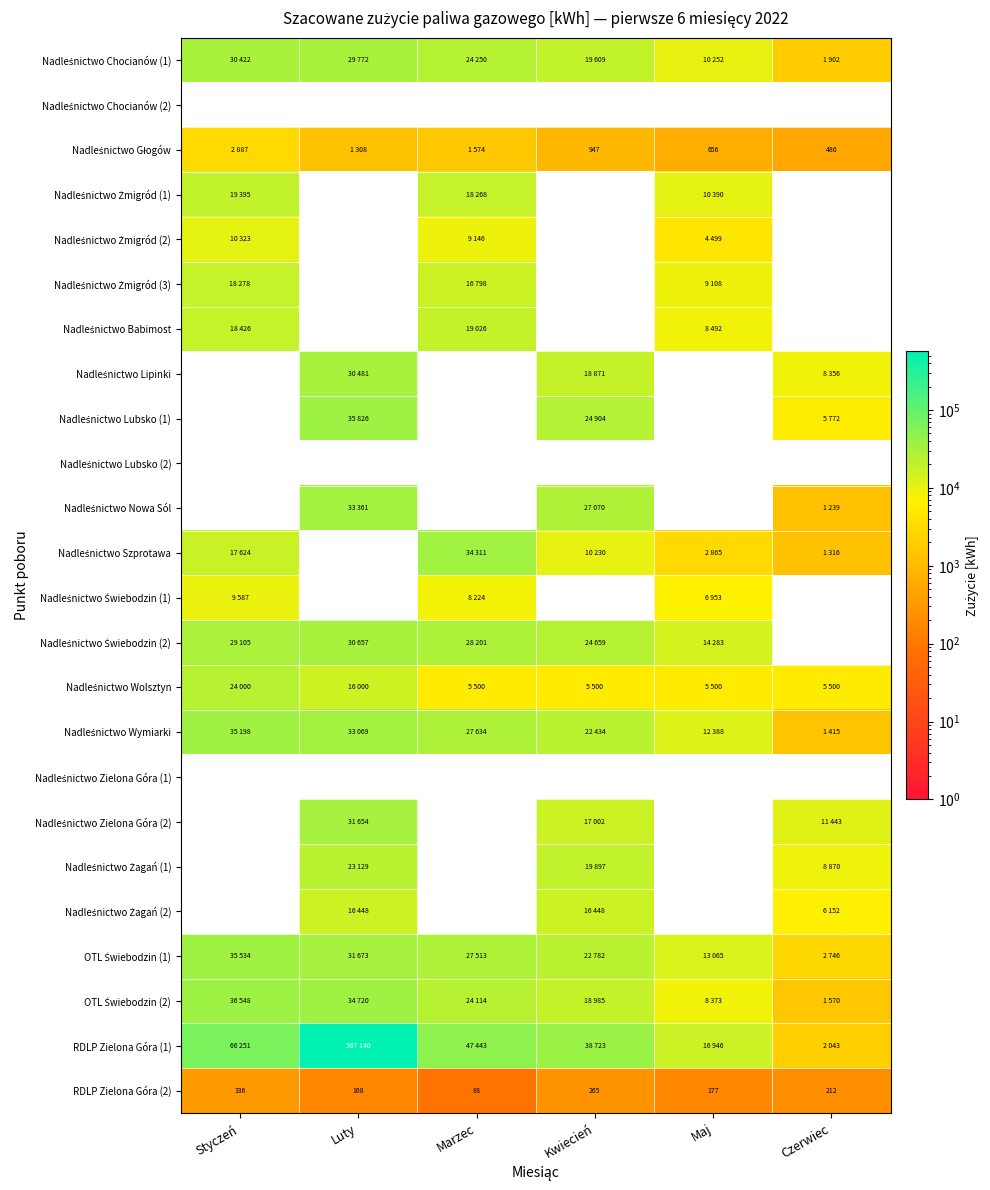

True or false: RDLP Zielona Góra (2) has a value of 168 at Luty.

True